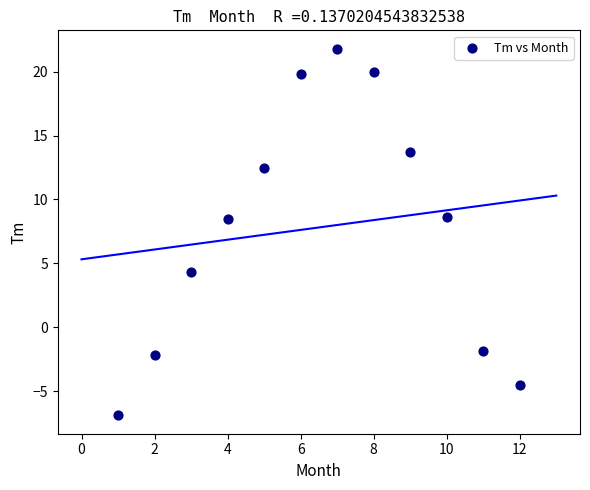

What is the range of Y values (max minus min)?

28.7